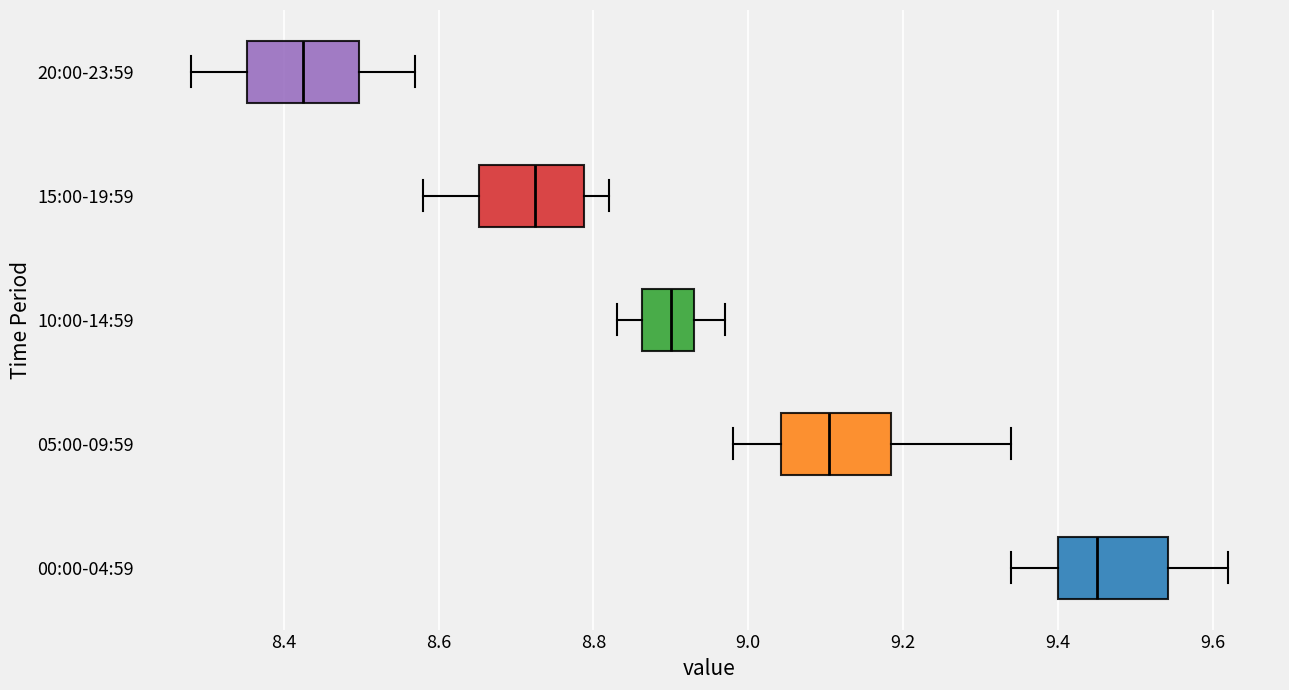

Which box's median line is the furthest to the right?

00:00-04:59